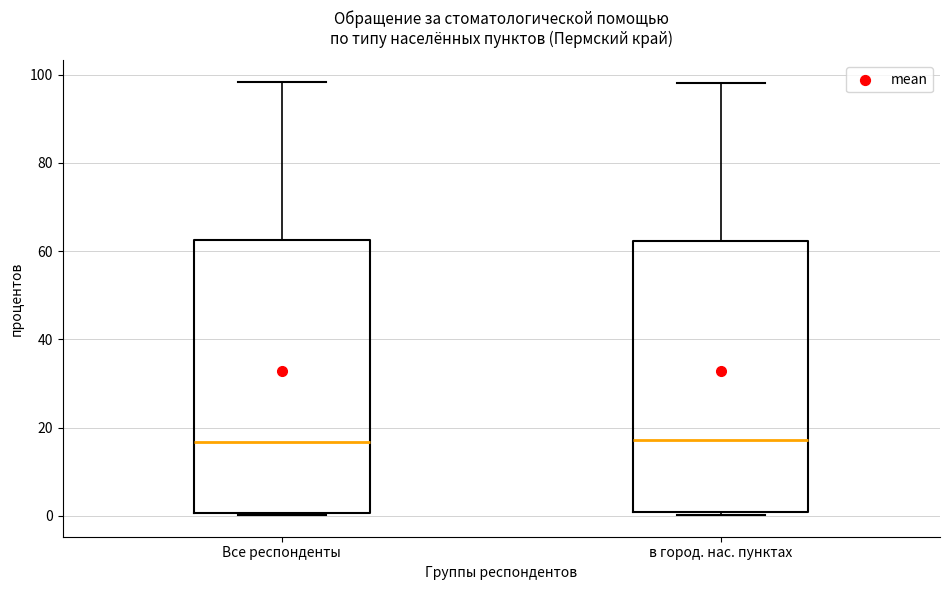

Reading left to right, read every box against the y-axis: the position of its median line, the range the box covers, and the ends of its whiskers. The values are not printed on the chart, so give them approximately, as read against the axis.

Все респонденты: median 16, box 0 to 62, whiskers 0 to 98
в город. нас. пунктах: median 18, box 0 to 62, whiskers 0 (just below the box's lower edge) to 98